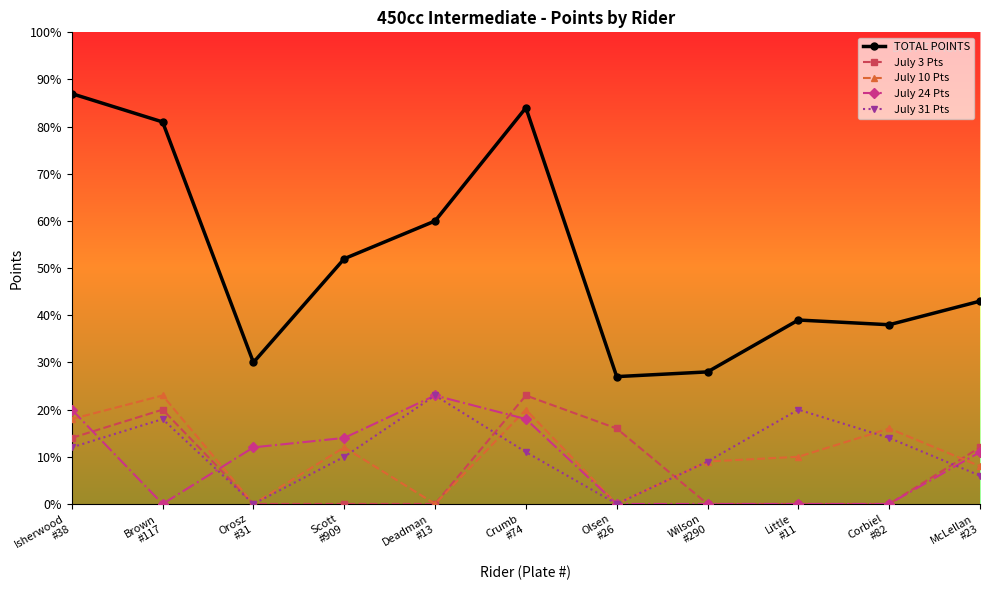

True or false: July 10 Pts has more than 2 interior local peaks.

True